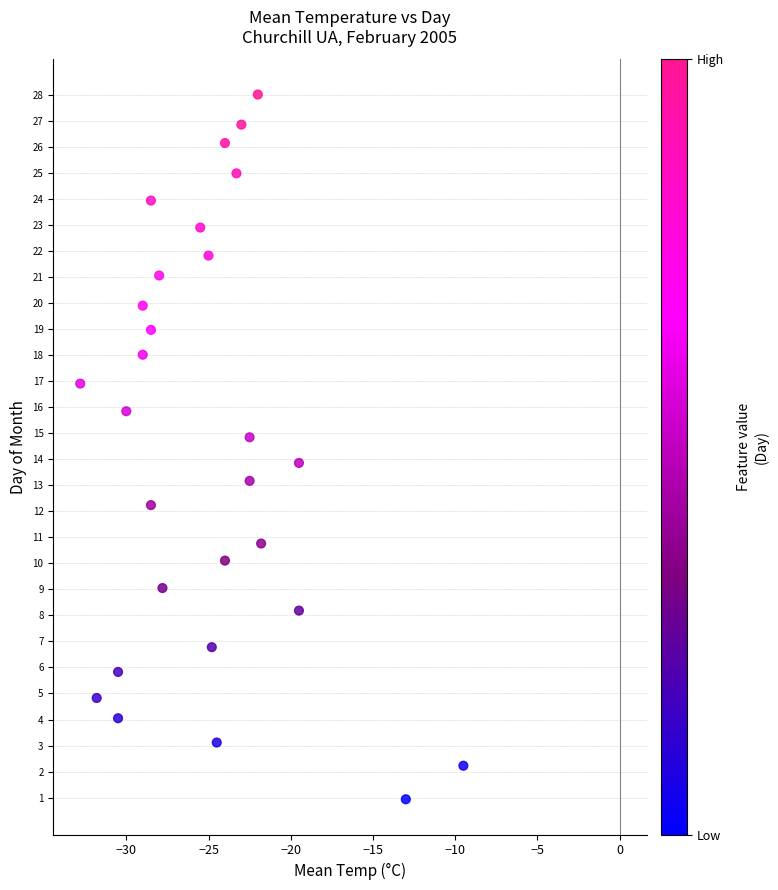

What is the range of Y values (max minus min)?

27.1